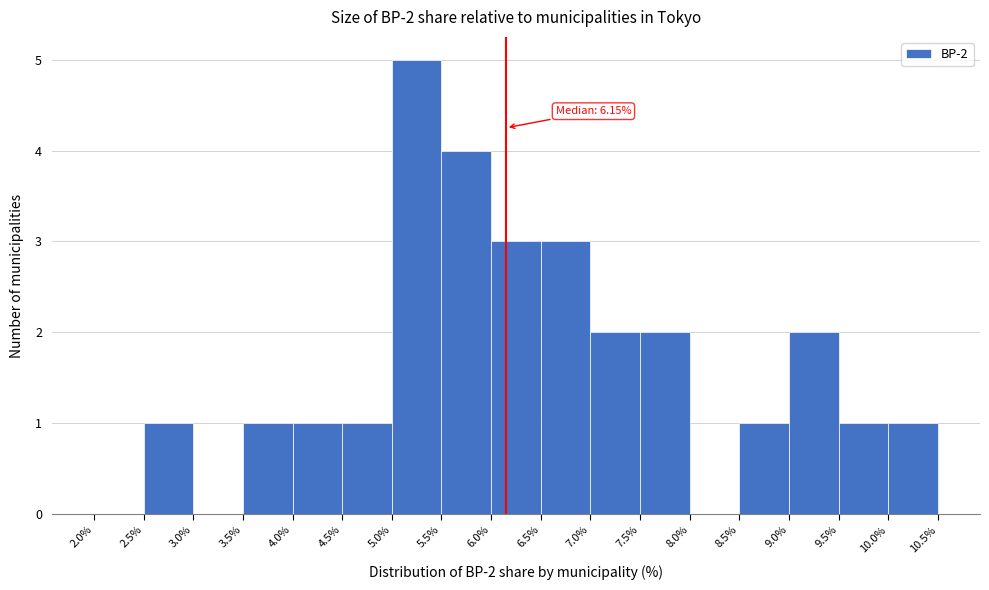

Which range on the x-axis has the tallest bar?

5.0% to 5.5%